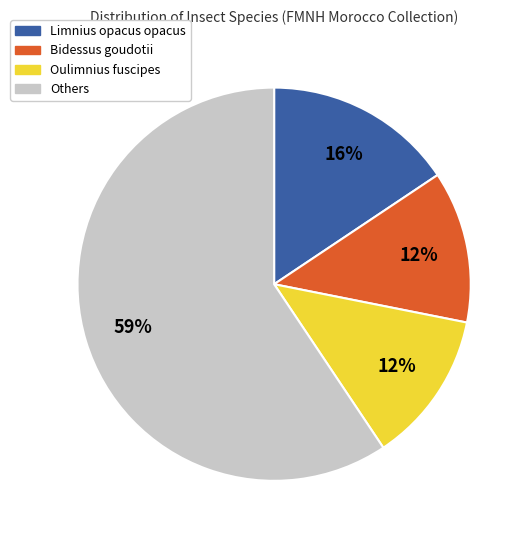

Is there a majority slice in this chart?

Yes